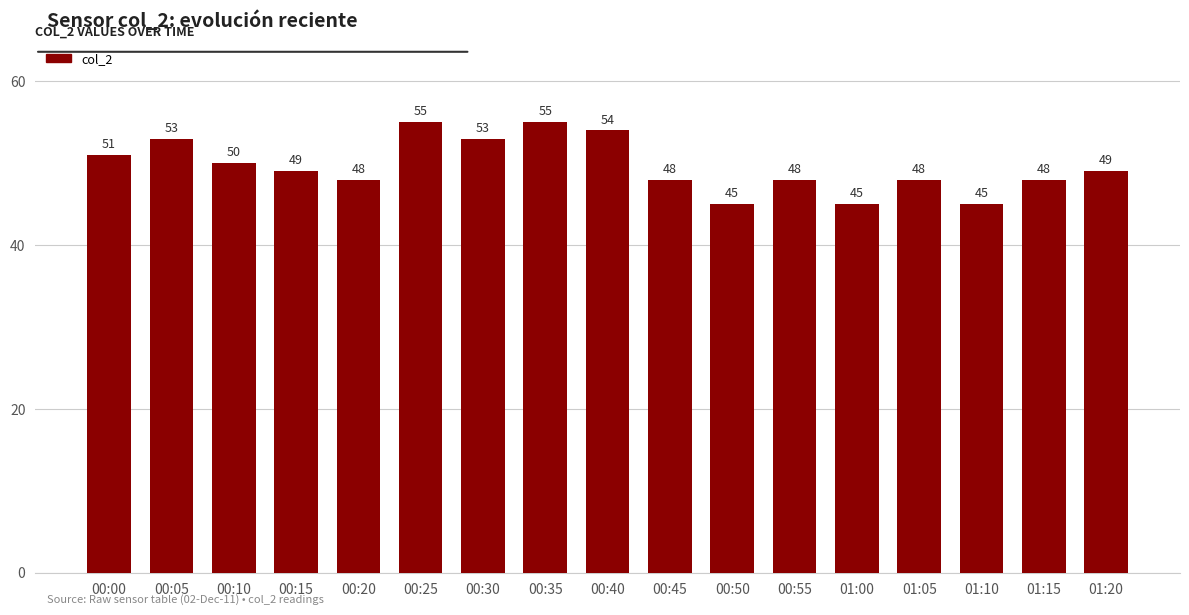

How many series are shown in this chart?

1